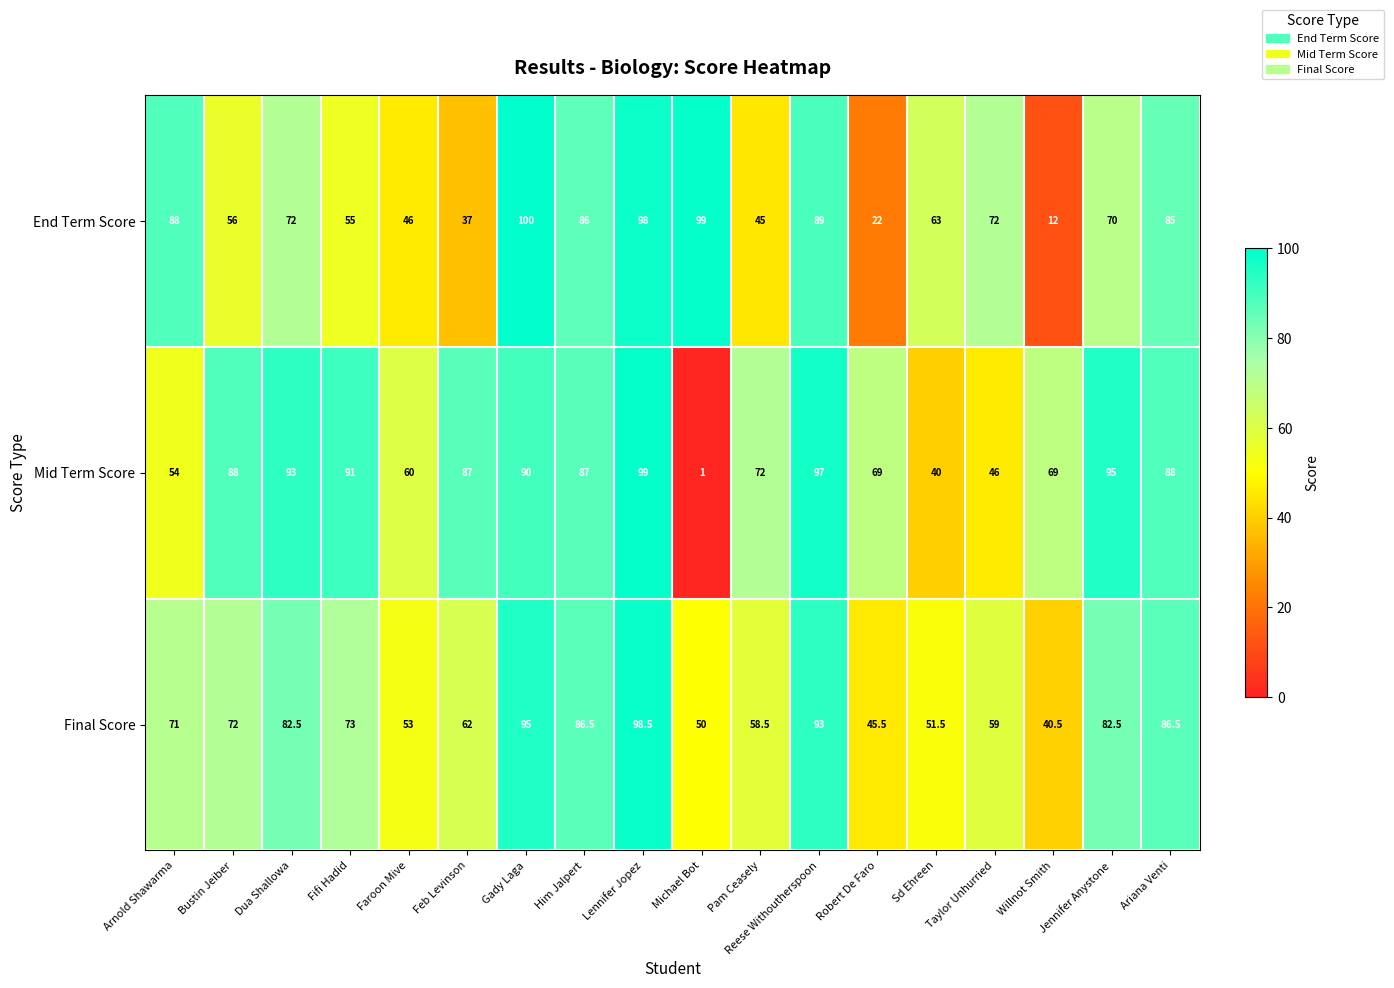

The Mid Term Score series shows 87.0 at Feb Levinson. True or false?

True